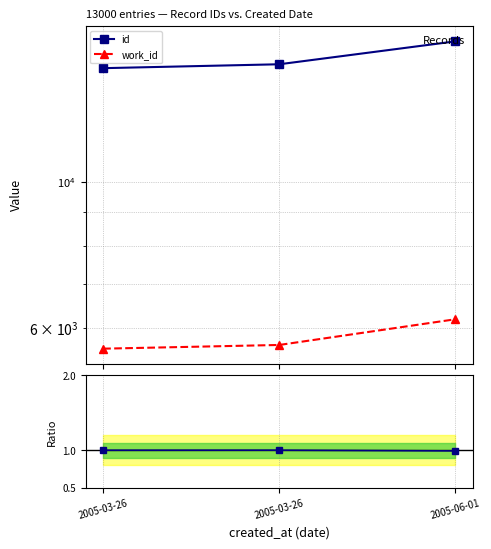

Reading left to right, transcribe all the data shown in this chart.

id: 14889.0	15094.0	16355.0
work_id: 5574.0	5647.0	6179.0
id / work_id (norm.): 1.0	1.0	1.0